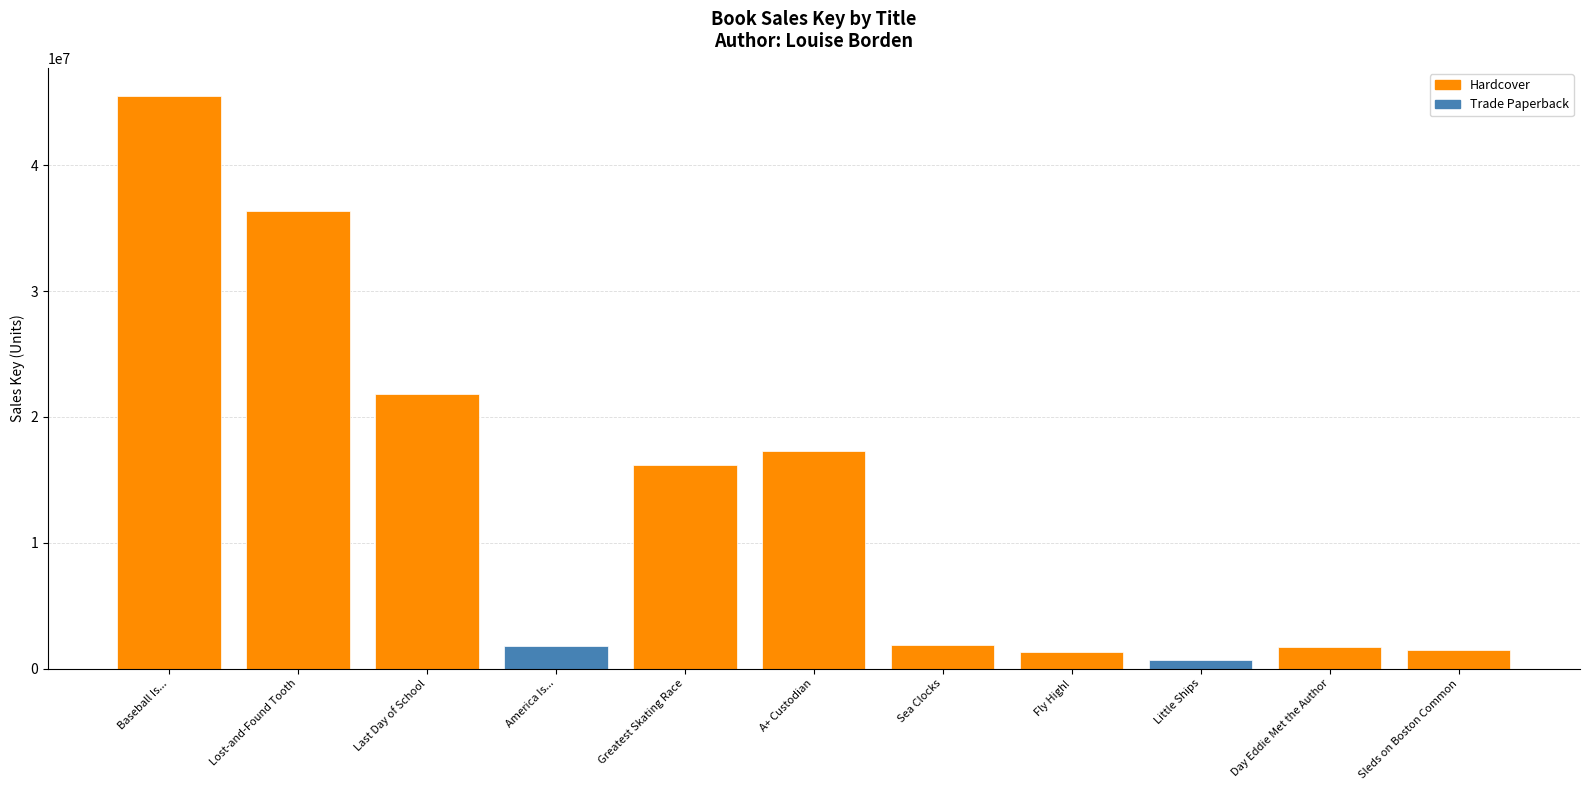

What is the change in value from A+ Custodian to Sea Clocks?

-15364413